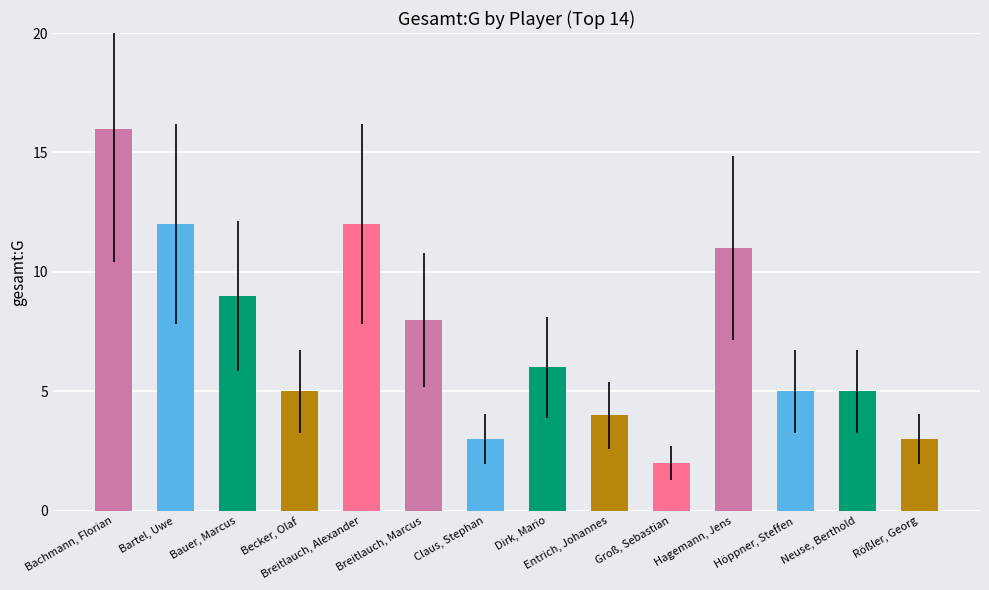

Between Breitlauch, Alexander and Bartel, Uwe, which is larger?

Breitlauch, Alexander